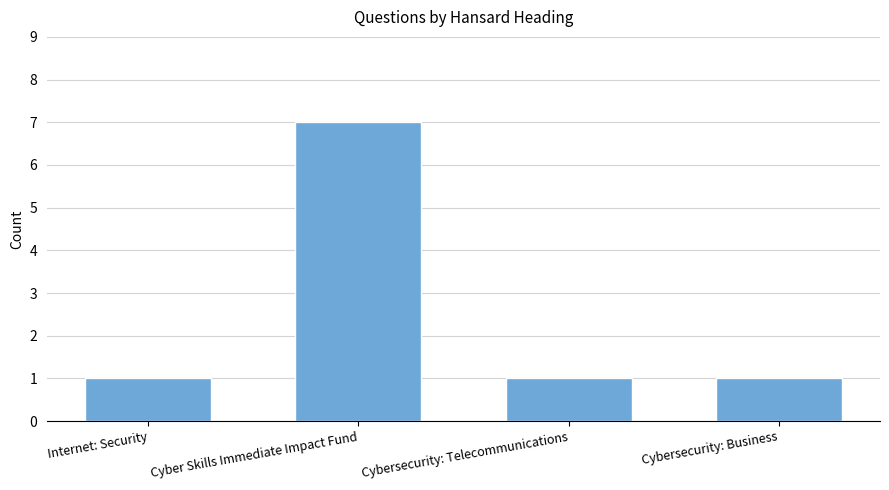

What position from the left is Cybersecurity: Business?

4